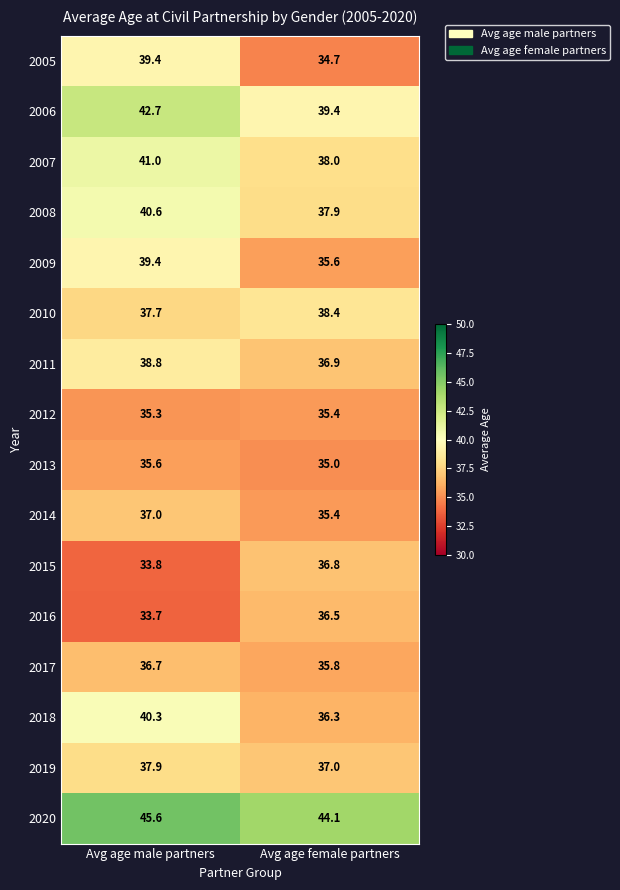

The 2011 series shows 36.9 at Avg age female partners. True or false?

True